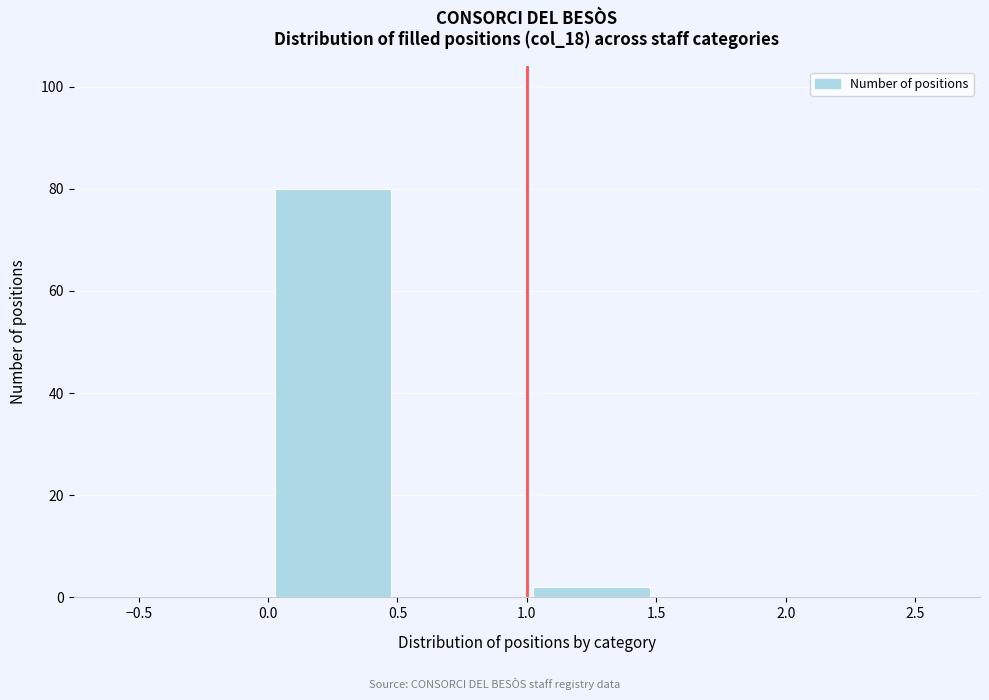

How tall is the bar that spans 0.0 to 0.5 on the x-axis? The values are not printed on the chart, so give them approximately, as read against the axis.

80